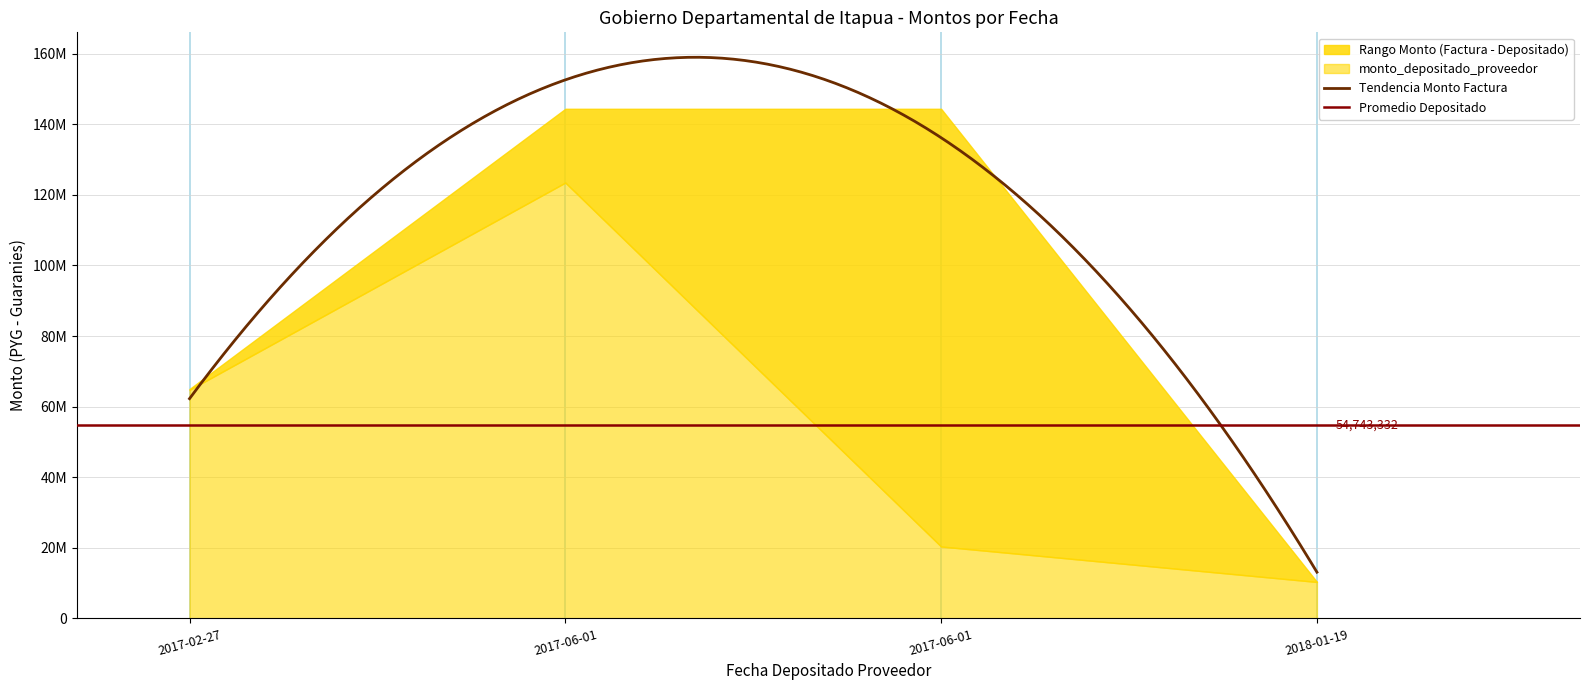

True or false: monto_factura has a value of 10372500 at 2018-01-19.

True